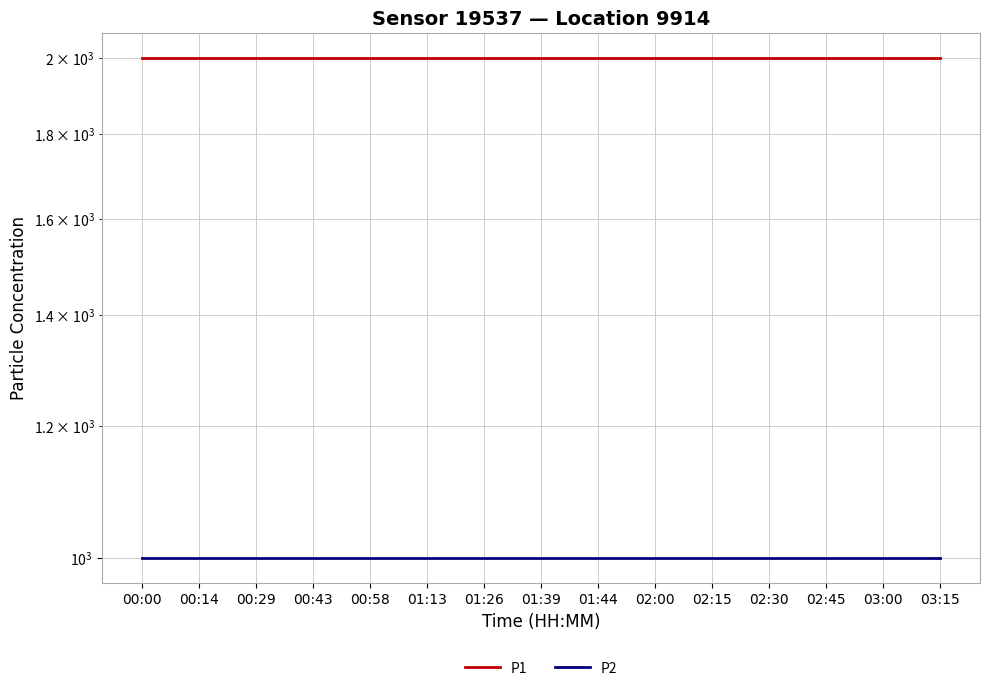

Reading right to left, transcribe all the data shown in this chart.

P1: 1999.9	1999.9	1999.9	1999.9	1999.9	1999.9	1999.9	1999.9	1999.9	1999.9	1999.9	1999.9	1999.9	1999.9	1999.9
P2: 999.9	999.9	999.9	999.9	999.9	999.9	999.9	999.9	999.9	999.9	999.9	999.9	999.9	999.9	999.9